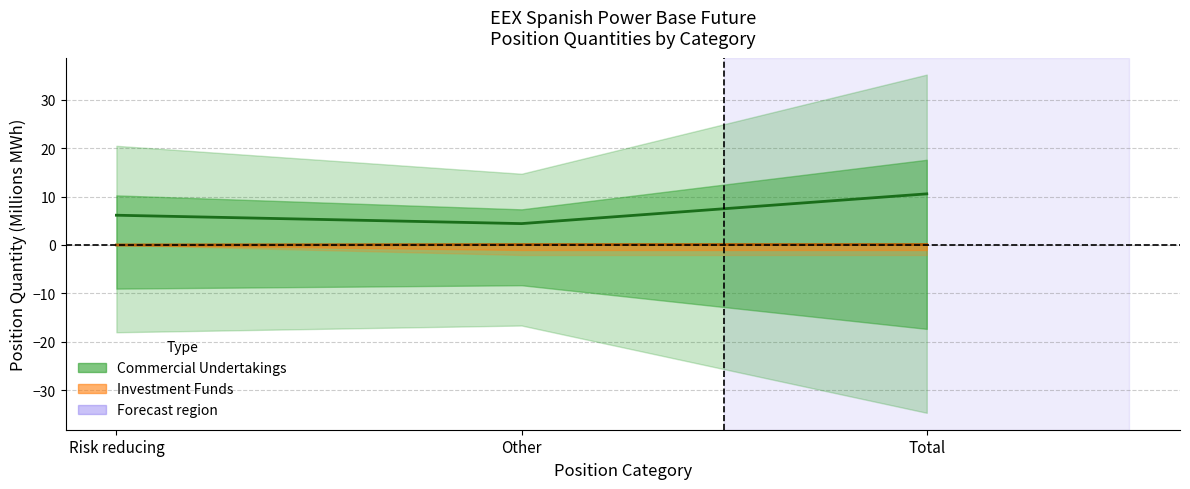

What is the total value across all series at Total?

10.6